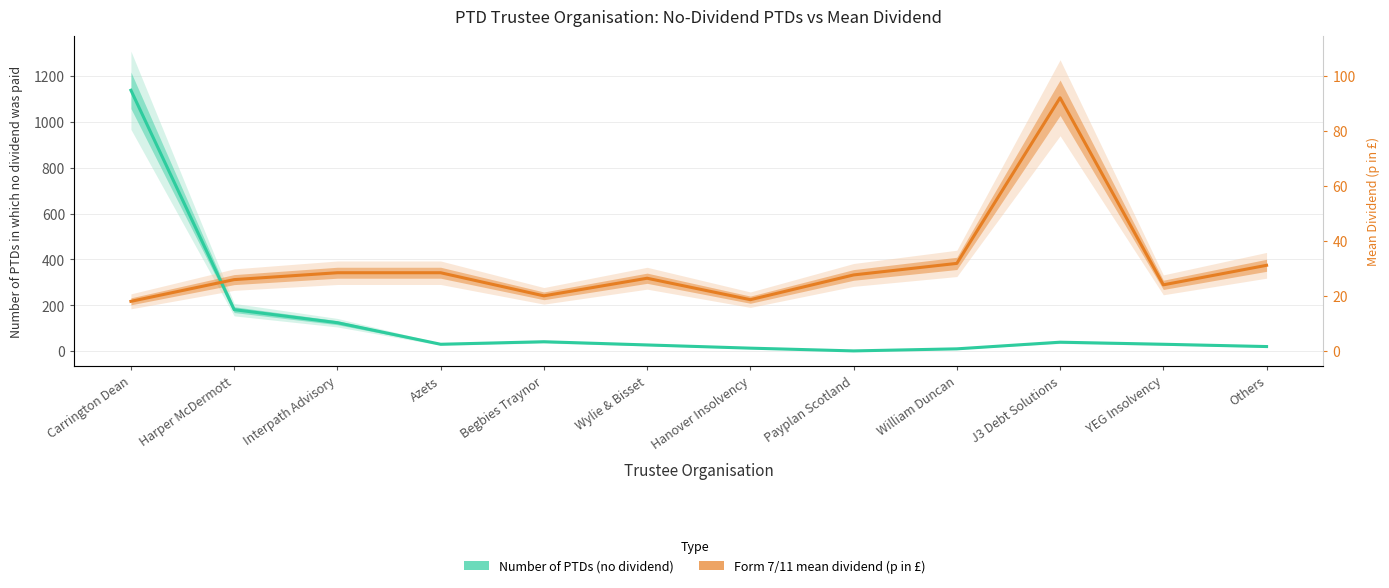

Rank the series by their maximum value, from highest to lowest.

Number of PTDs (no dividend), Form 7/11 mean dividend (p in £, ×12)